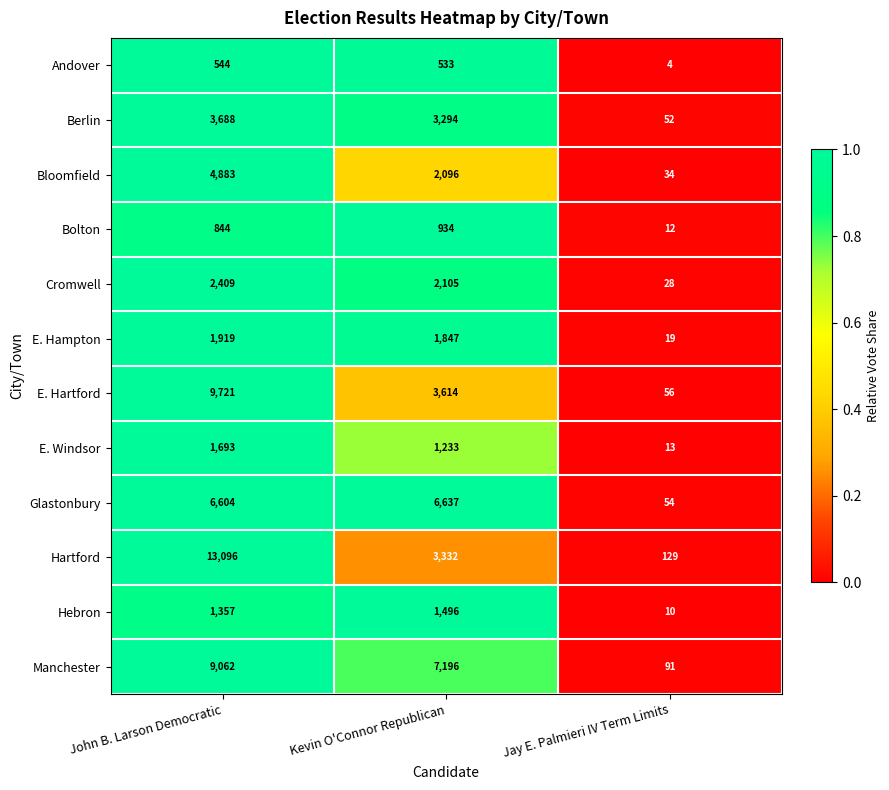

Which series has the largest total across all categories?

Hartford